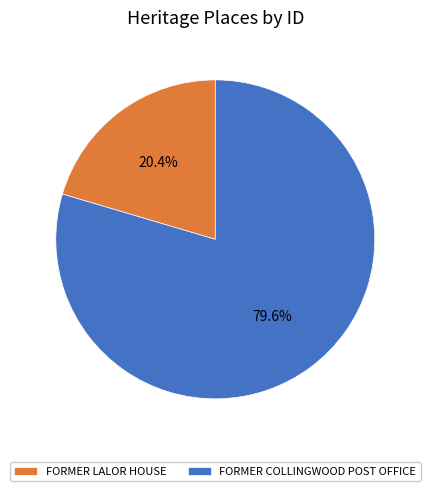

Does FORMER COLLINGWOOD POST OFFICE account for over 50% of the chart?

Yes